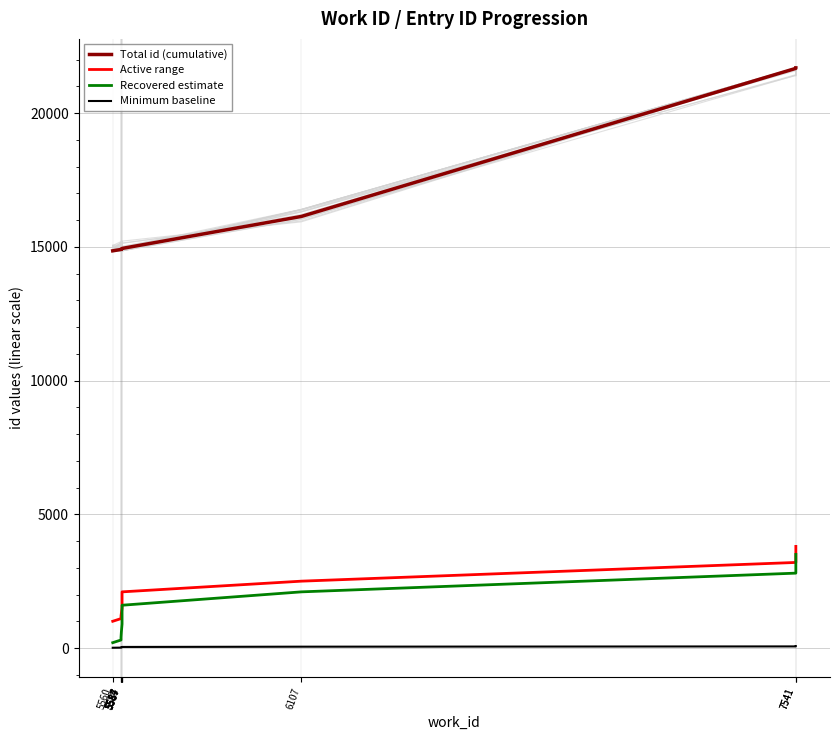

Where does the Recovered estimate series first go above 1200?

5587